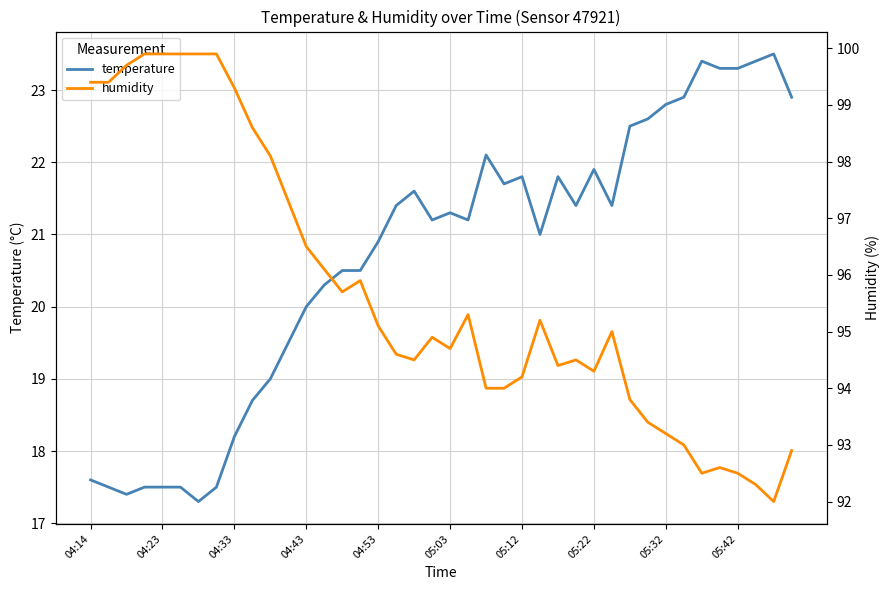

How many values in the temperature series are below 21?

17